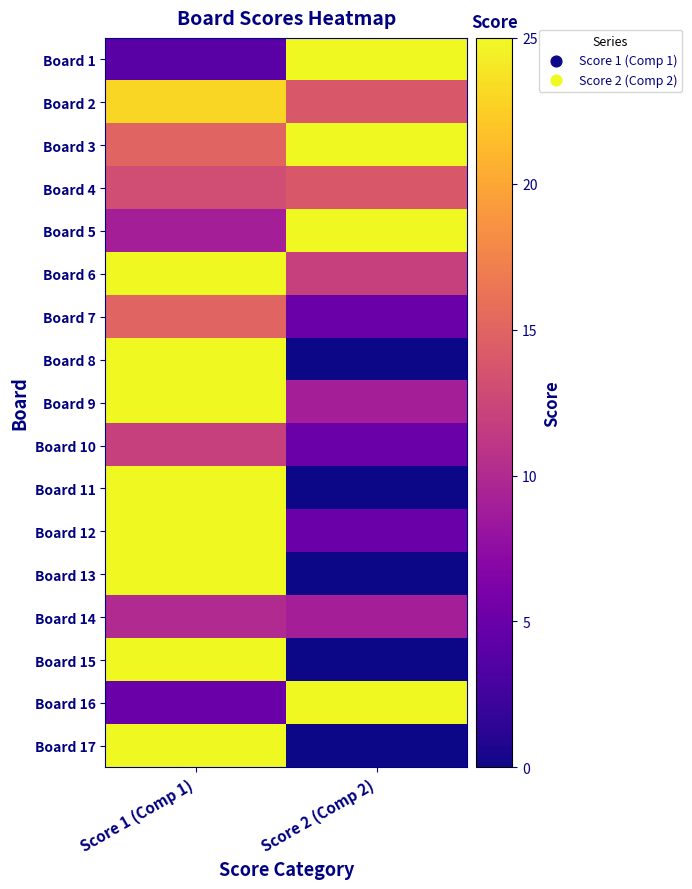

Rank the series at Score 2 (Comp 2) from lowest to highest value.

Board 8, Board 11, Board 13, Board 15, Board 17, Board 7, Board 10, Board 12, Board 9, Board 14, Board 6, Board 2, Board 4, Board 1, Board 3, Board 5, Board 16